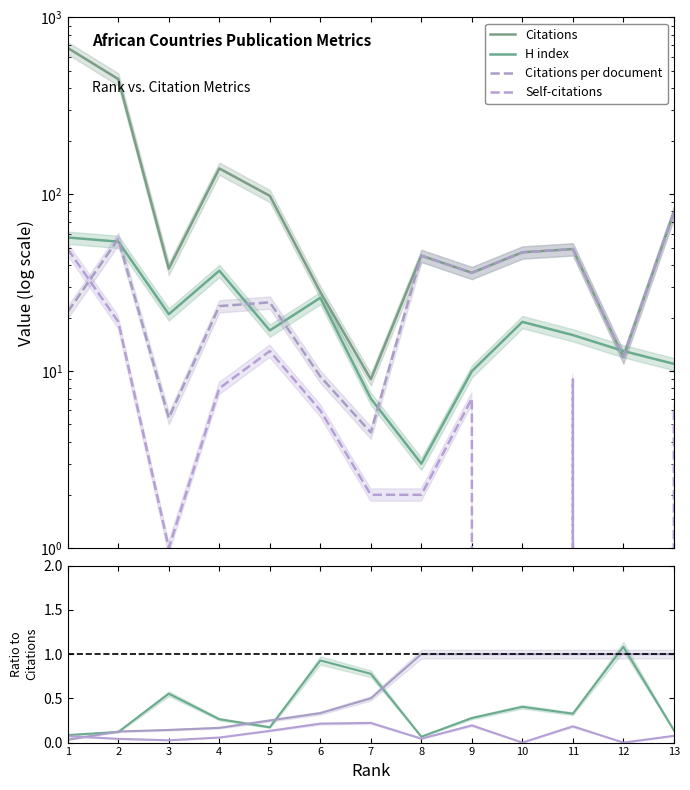

Is this an area chart (filled region under the line)?

No